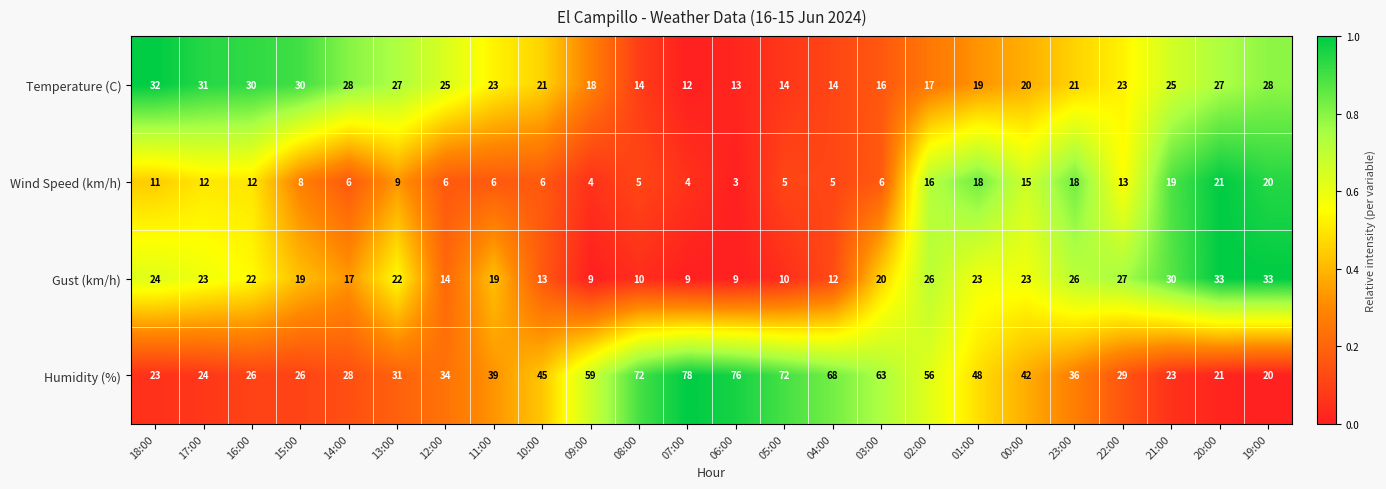

List the series in order of their peak value, highest first.

Humidity (%), Gust (km/h), Temperature (C), Wind Speed (km/h)